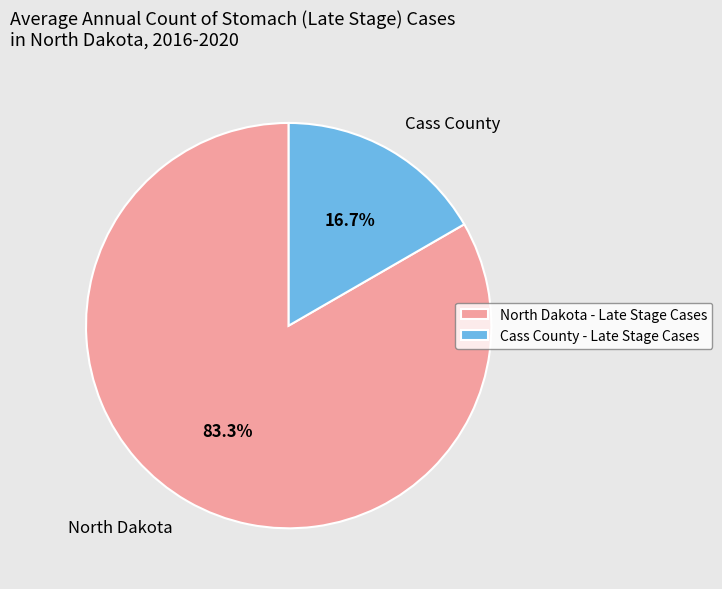

To the nearest percent, what is the difference between the largest and smallest slice percentages?

67%